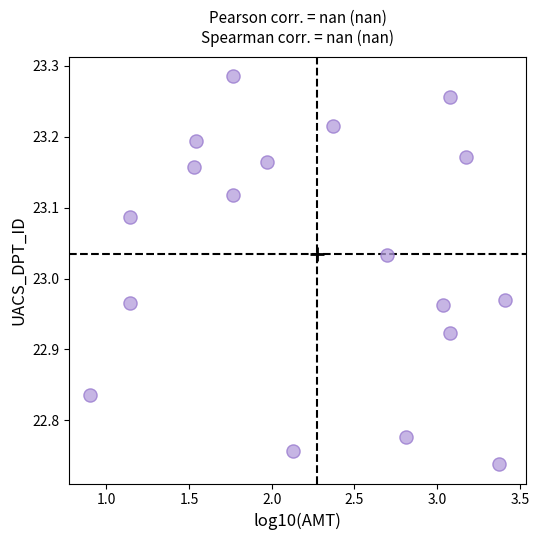

What is the range of Y values (max minus min)?

0.5